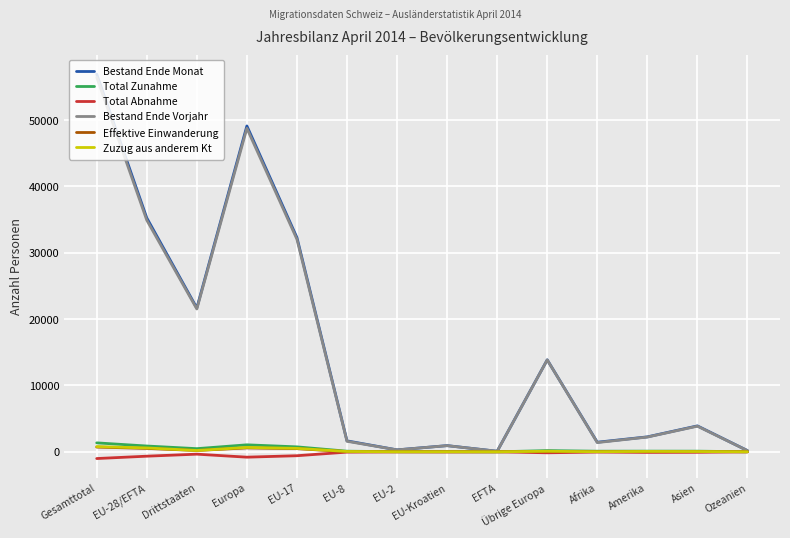

What is the maximum value for Bestand Ende Vorjahr?

56431